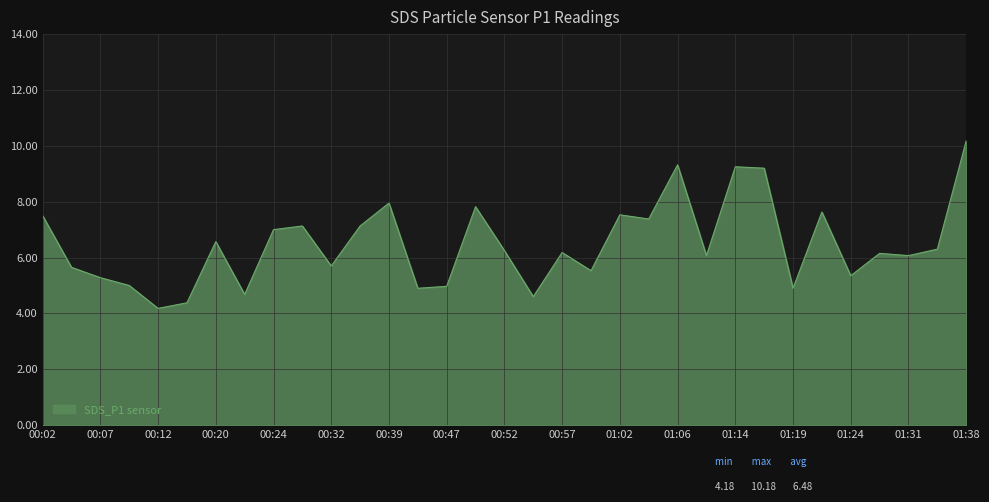

What is the difference between the second highest and second lowest values?

4.9